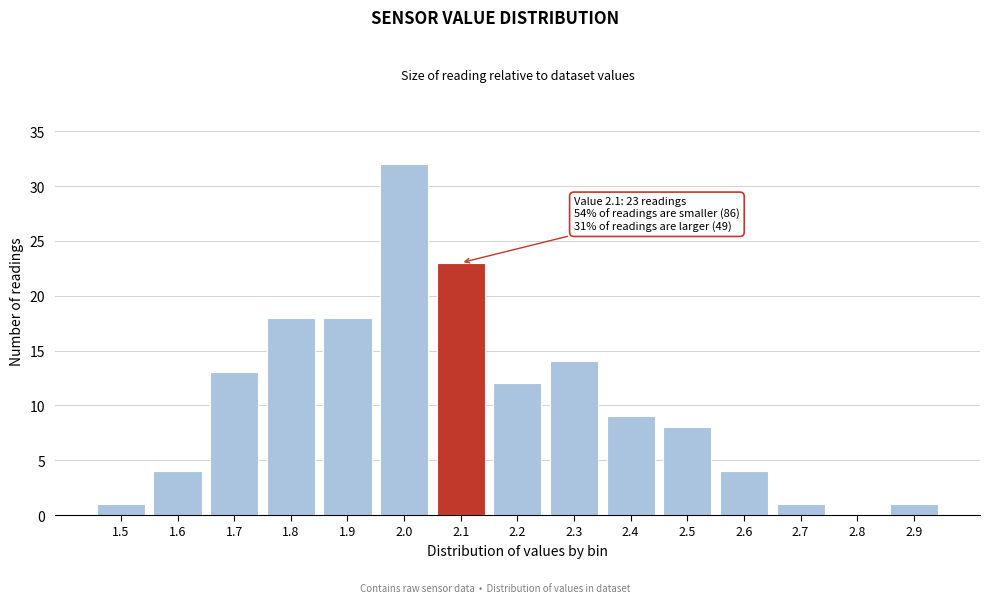

Reading right to left, list all the values displayed in this chart.

2.9=1	2.8=0	2.7=1	2.6=4	2.5=8	2.4=9	2.3=14	2.2=12	2.1=23	2.0=32	1.9=18	1.8=18	1.7=13	1.6=4	1.5=1